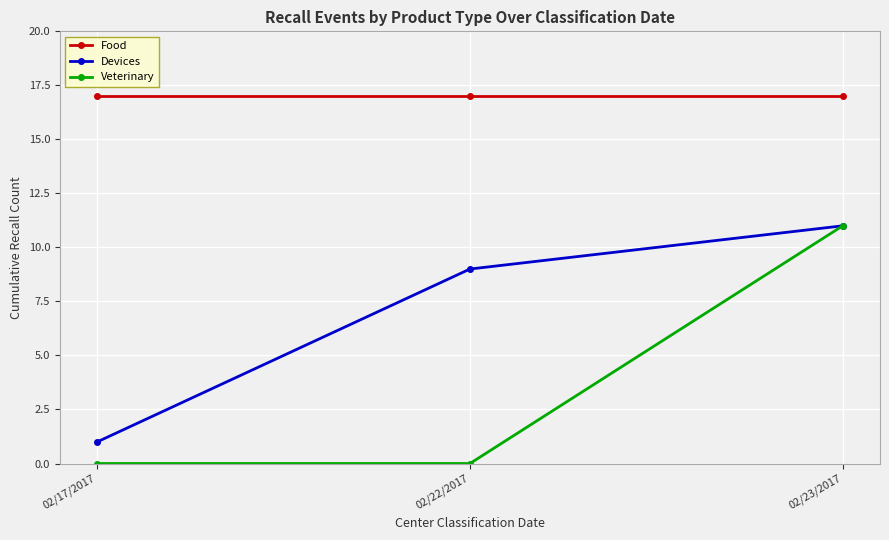

Is this an area chart (filled region under the line)?

No